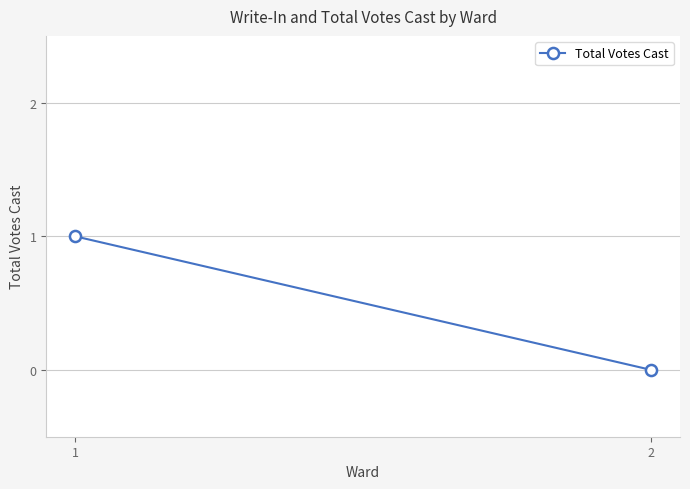

The value at 1 is 1. True or false?

True